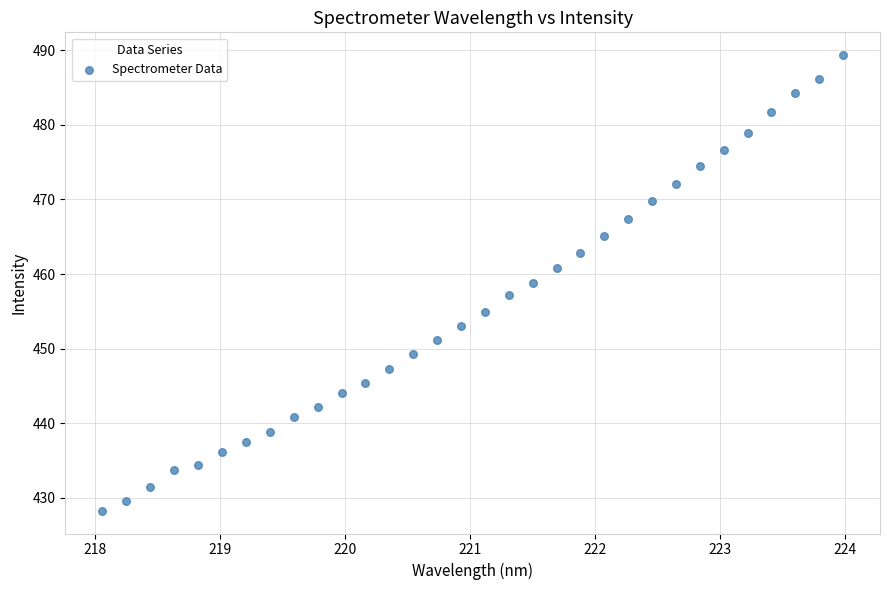

What is the range of X values (max minus min)?

5.9